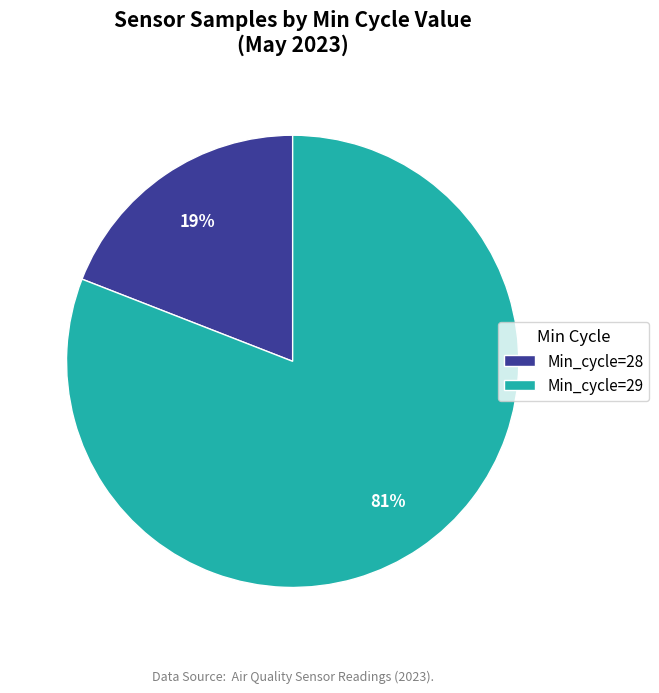

Is there a majority slice in this chart?

Yes